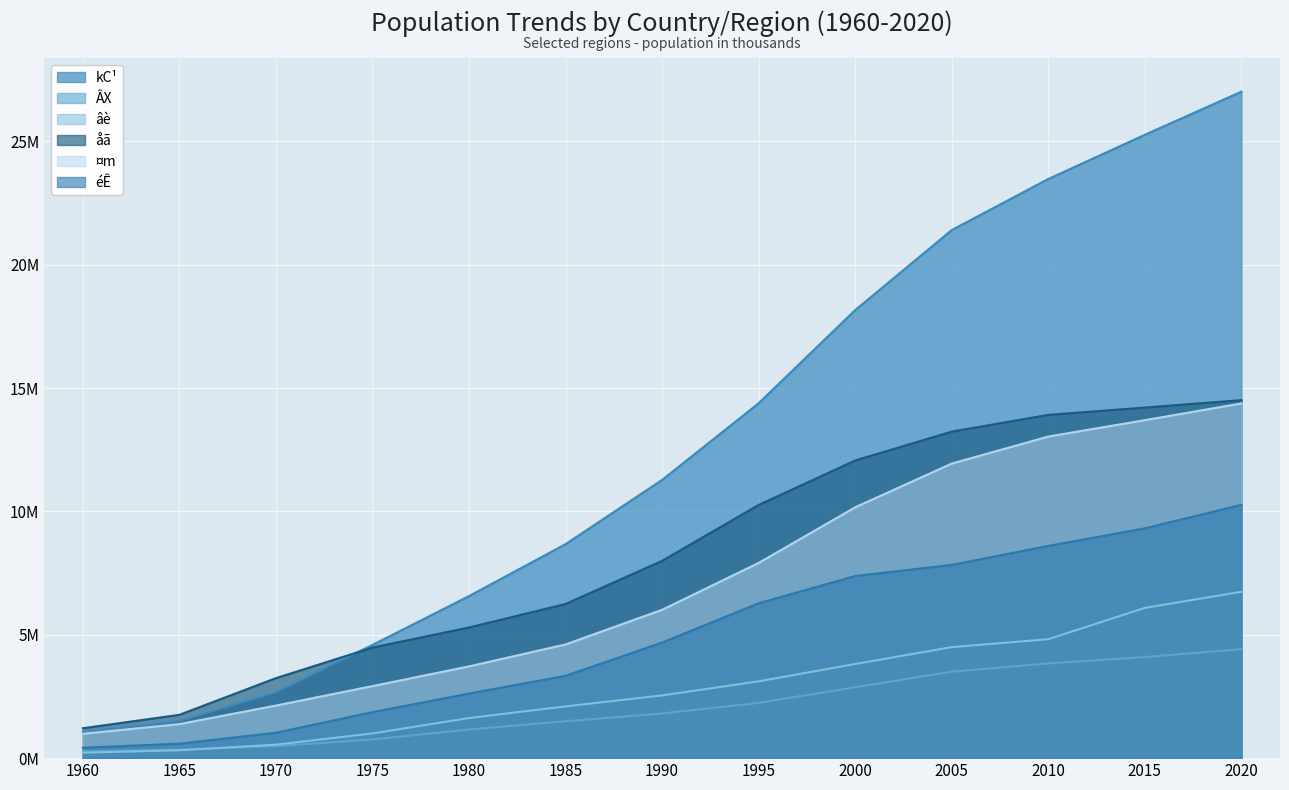

What is the lowest value of the âè series?

0.2